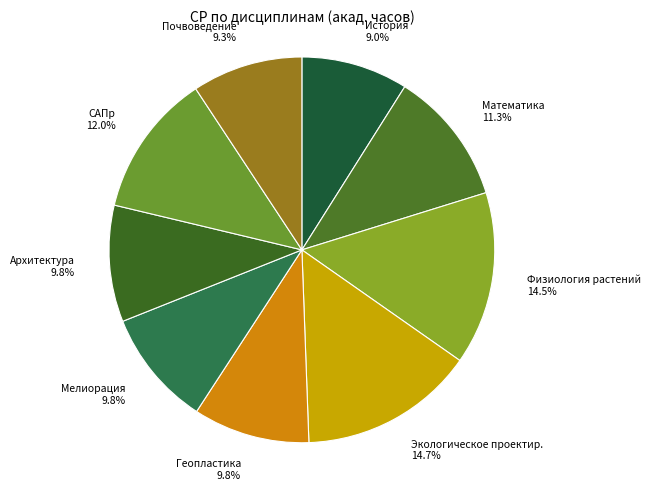

How many slices are in this pie chart?

9